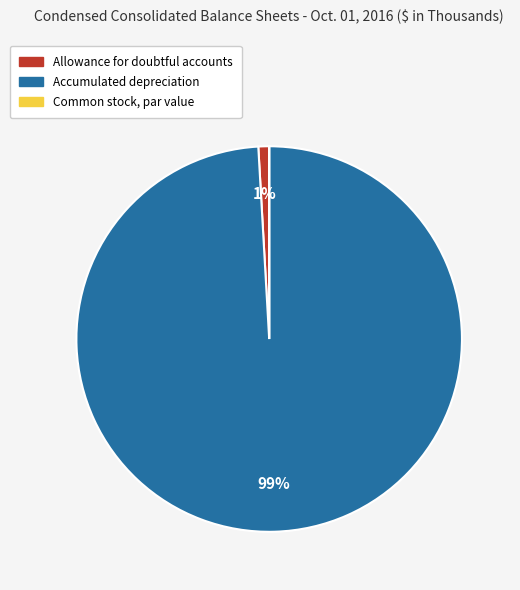

Which has a higher value, Allowance for doubtful accounts or Accumulated depreciation?

Accumulated depreciation